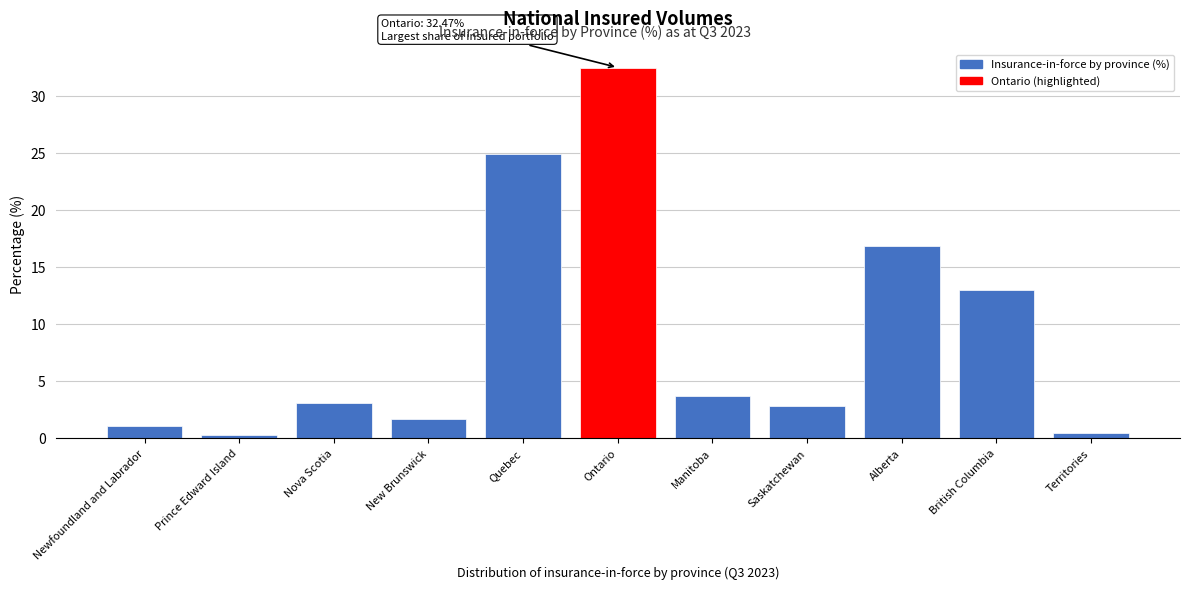

Reading left to right, transcribe all the data shown in this chart.

Newfoundland and Labrador=1.0	Prince Edward Island=0.3	Nova Scotia=3.0	New Brunswick=1.6	Quebec=24.9	Ontario=32.5	Manitoba=3.6	Saskatchewan=2.8	Alberta=16.9	British Columbia=13.0	Territories=0.4